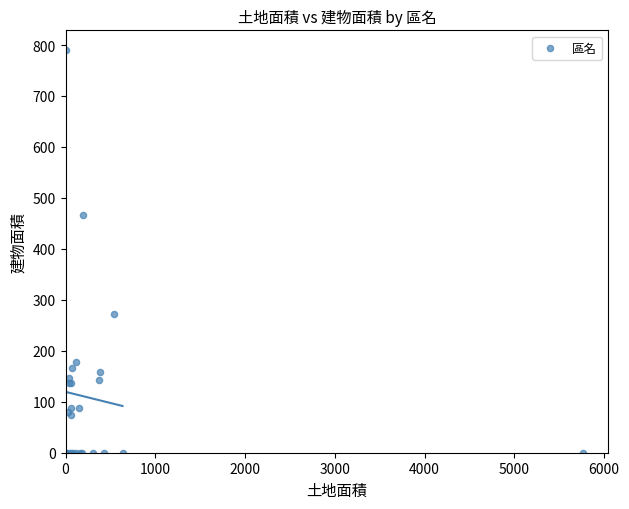

What Y value in the scatter plot is closest to 394?

466.9